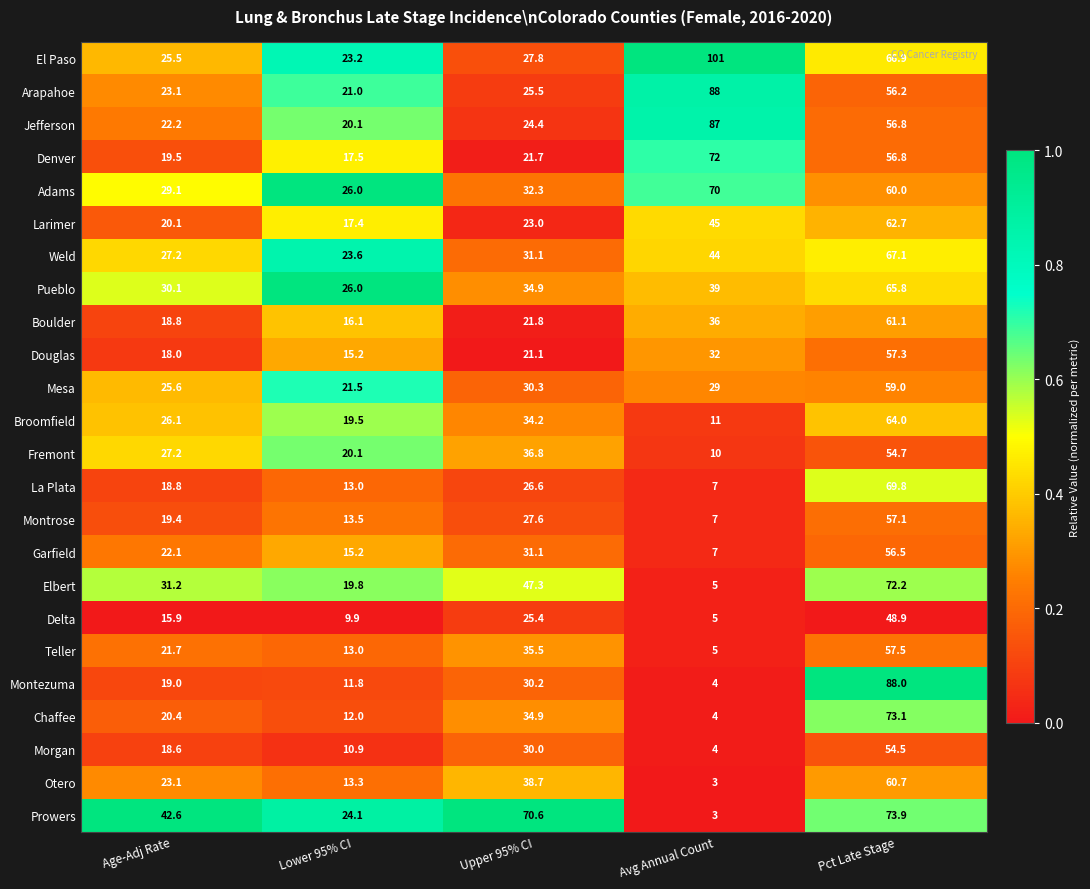

Is it true that Jefferson equals 87.0 at Avg Annual Count?

True